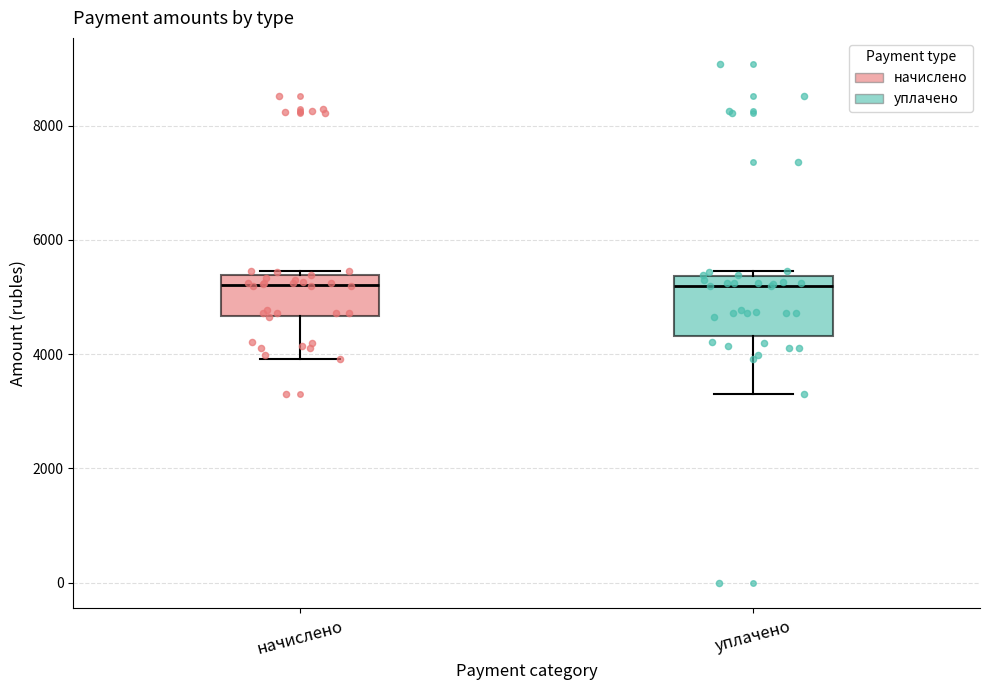

Which box is the tallest, from its lower edge to its upper edge?

уплачено